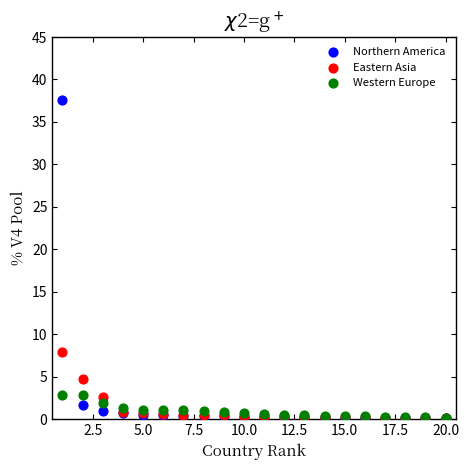

Which series contains the highest Y value?

Northern America